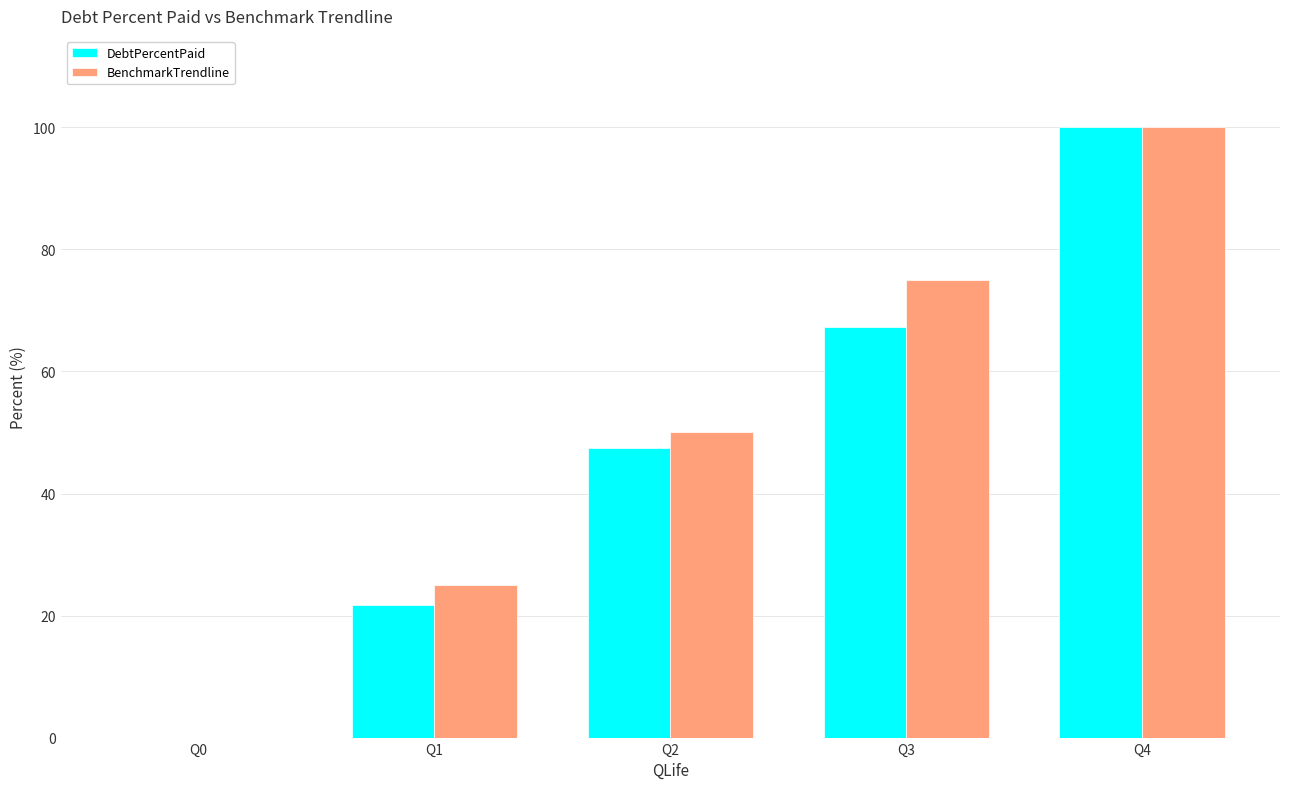

Reading left to right, transcribe all the data shown in this chart.

DebtPercentPaid: 0.0	21.8	47.4	67.3	100.0
BenchmarkTrendline: 0.0	25.0	50.0	75.0	100.0